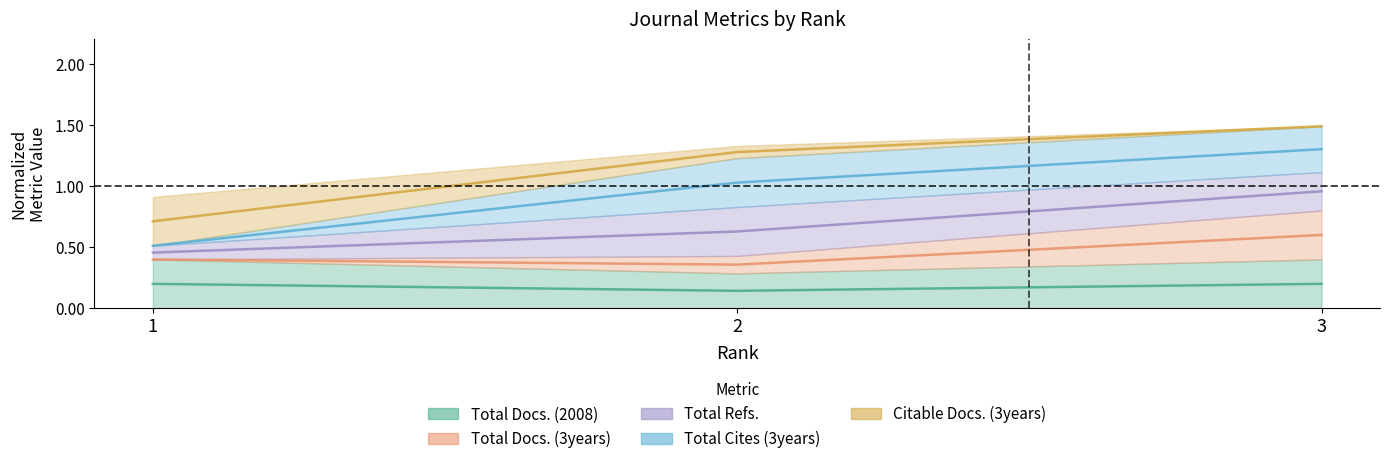

Which series changed the most between 1 and 3?

Citable Docs. (3years)